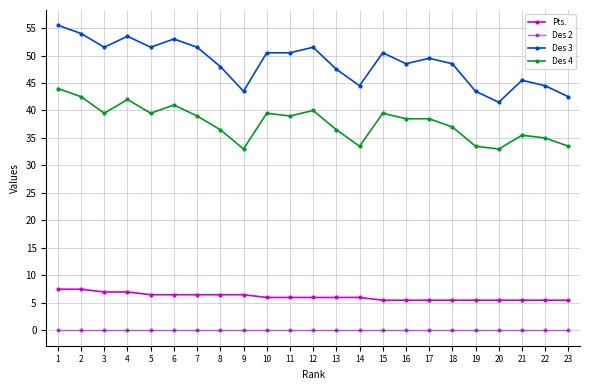

How many distinct data groups are displayed?

4